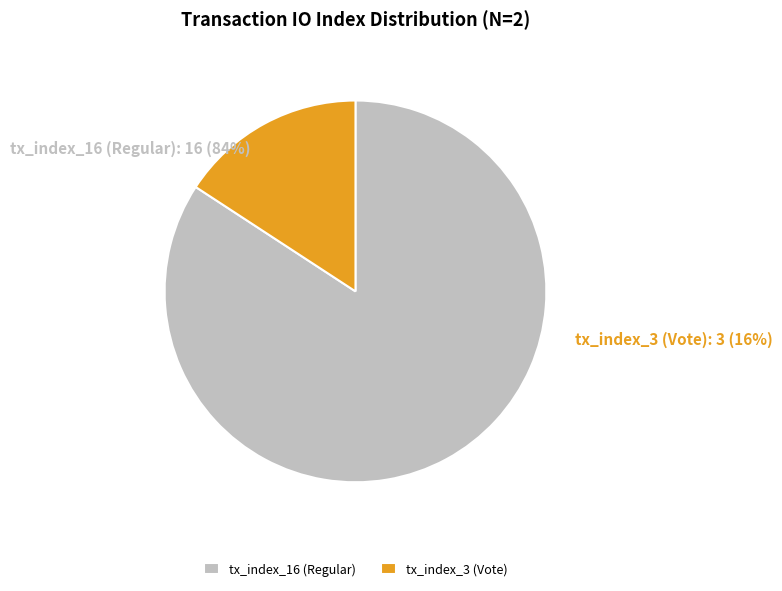

To the nearest percent, what portion does tx_index_16 (Regular) represent?

84%